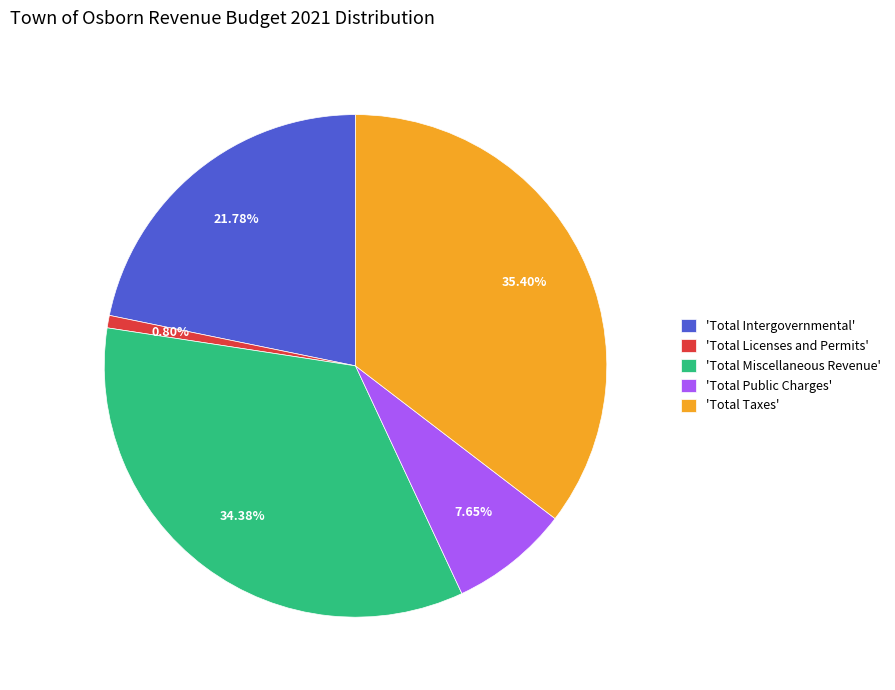

Which slice is the smallest?

'Total Licenses and Permits'